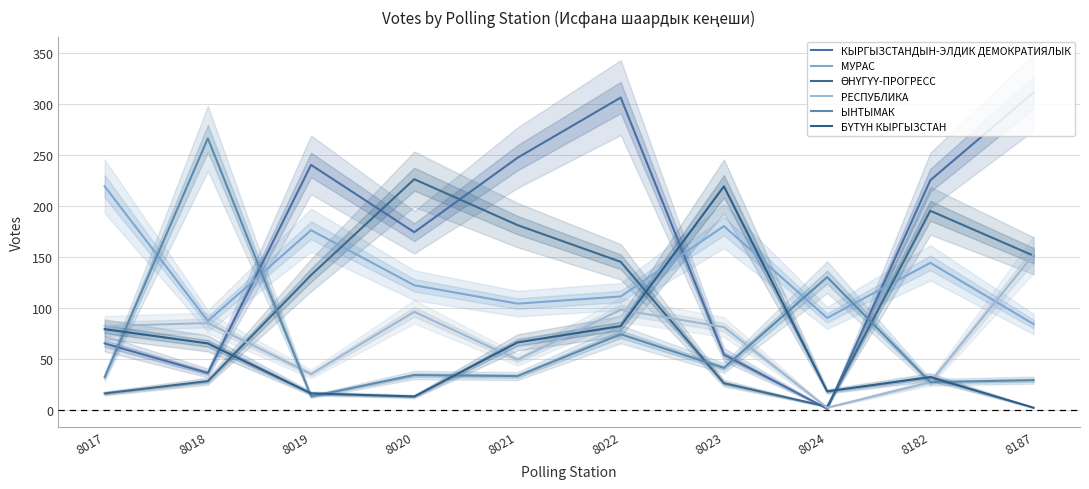

True or false: ӨНҮГҮҮ-ПРОГРЕСС has a value of 28 at 8018.

True